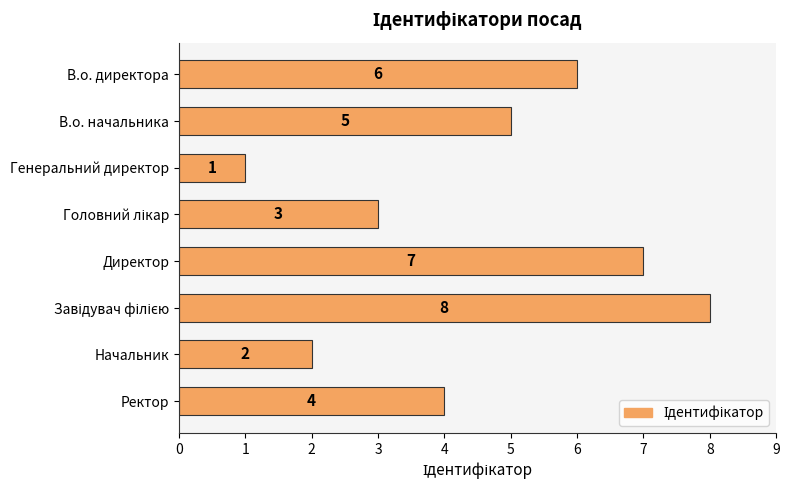

Where is the data nearest to the value 4?

Ректор